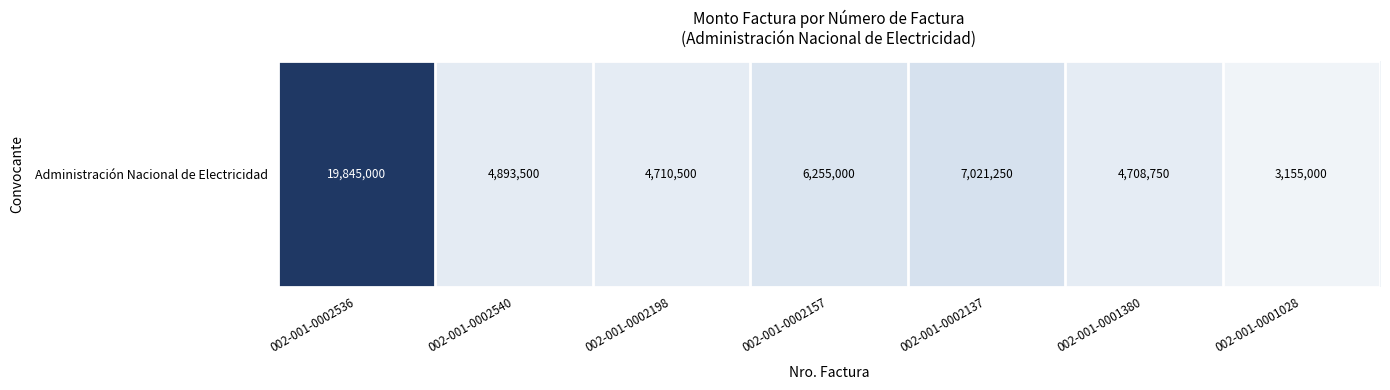

Reading left to right, transcribe all the data shown in this chart.

002-001-0002536=19845000	002-001-0002540=4893500	002-001-0002198=4710500	002-001-0002157=6255000	002-001-0002137=7021250	002-001-0001380=4708750	002-001-0001028=3155000